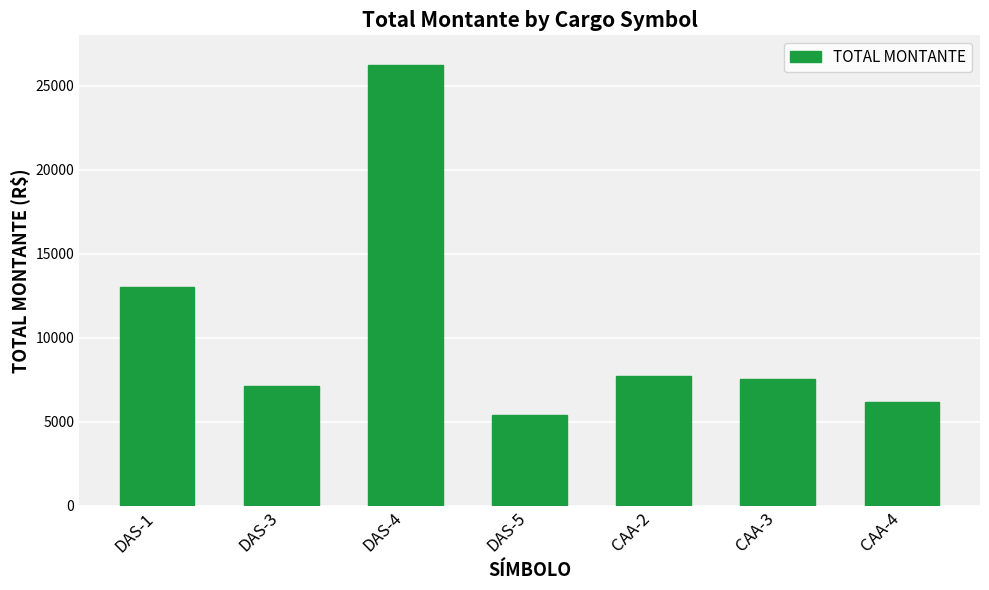

Which label corresponds to the smallest value in the chart?

DAS-5